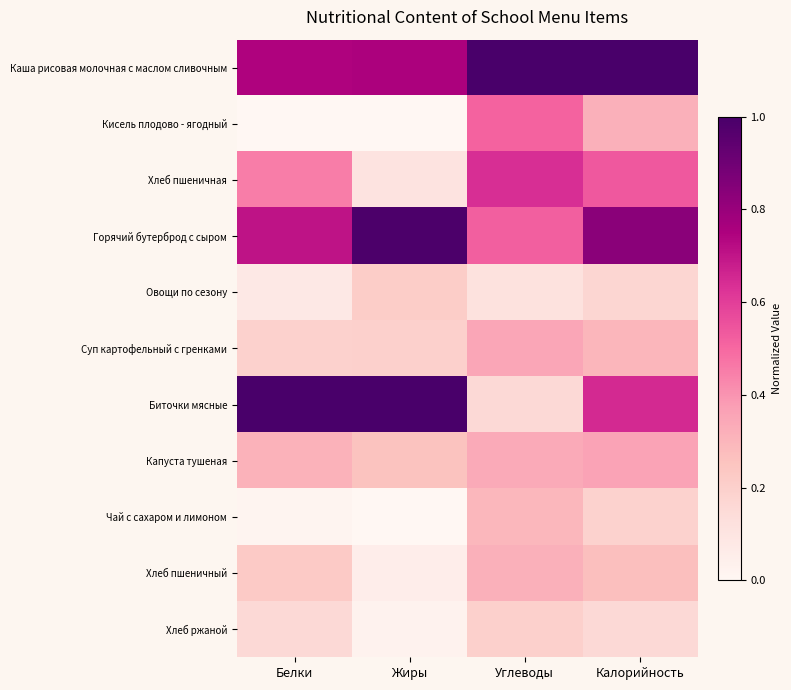

Which label corresponds to the largest value in the chart?

Углеводы